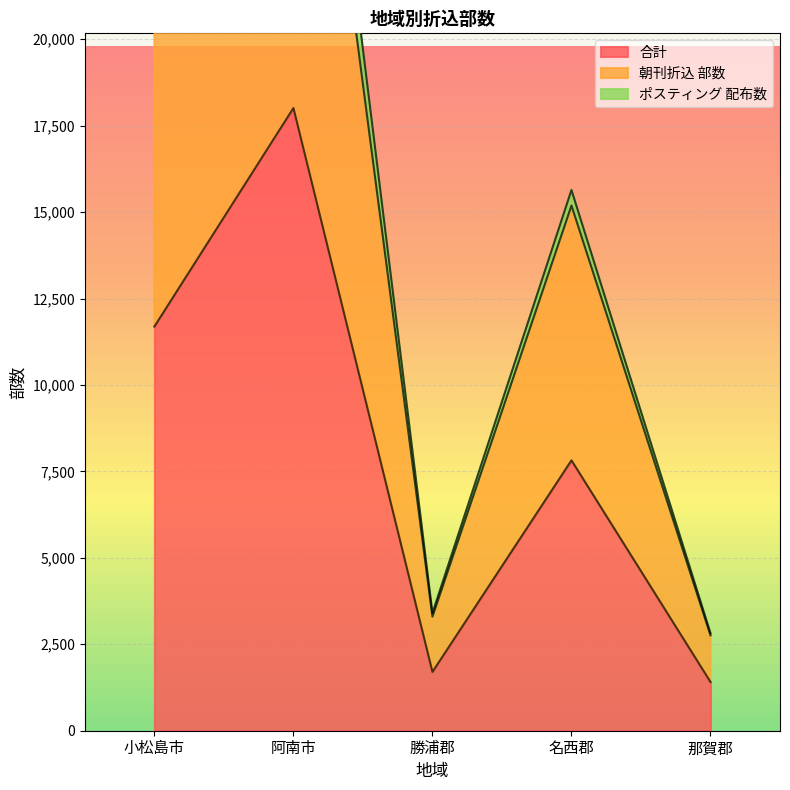

List the labels in order of 合計 value, smallest first.

那賀郡, 勝浦郡, 名西郡, 小松島市, 阿南市